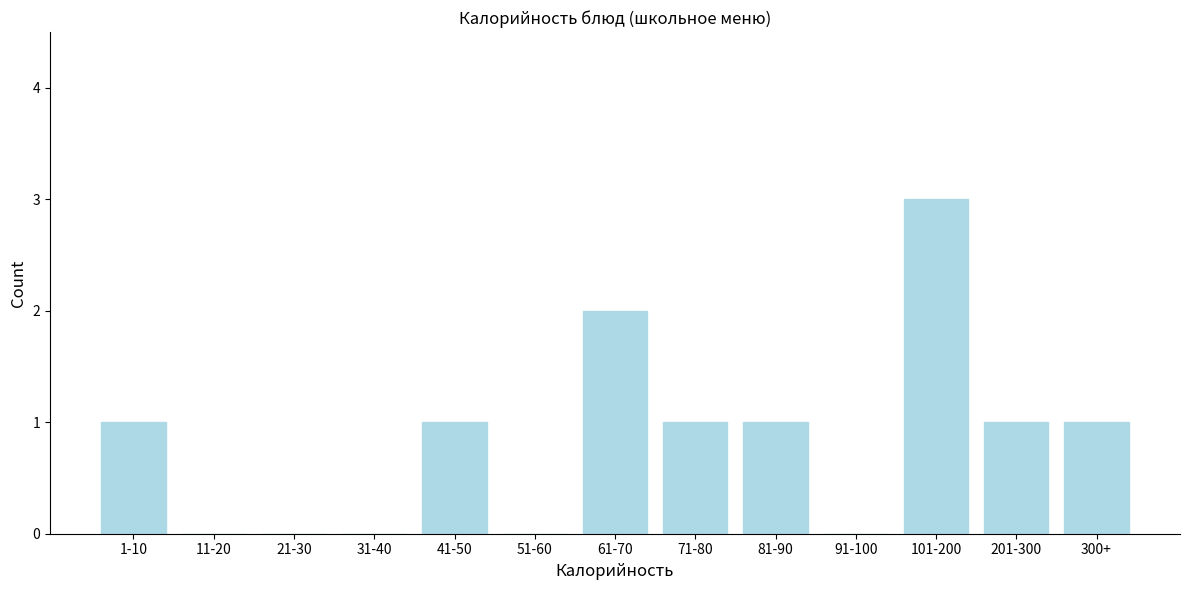

Reading left to right, list all the values displayed in this chart.

1-10=1	11-20=0	21-30=0	31-40=0	41-50=1	51-60=0	61-70=2	71-80=1	81-90=1	91-100=0	101-200=3	201-300=1	300+=1